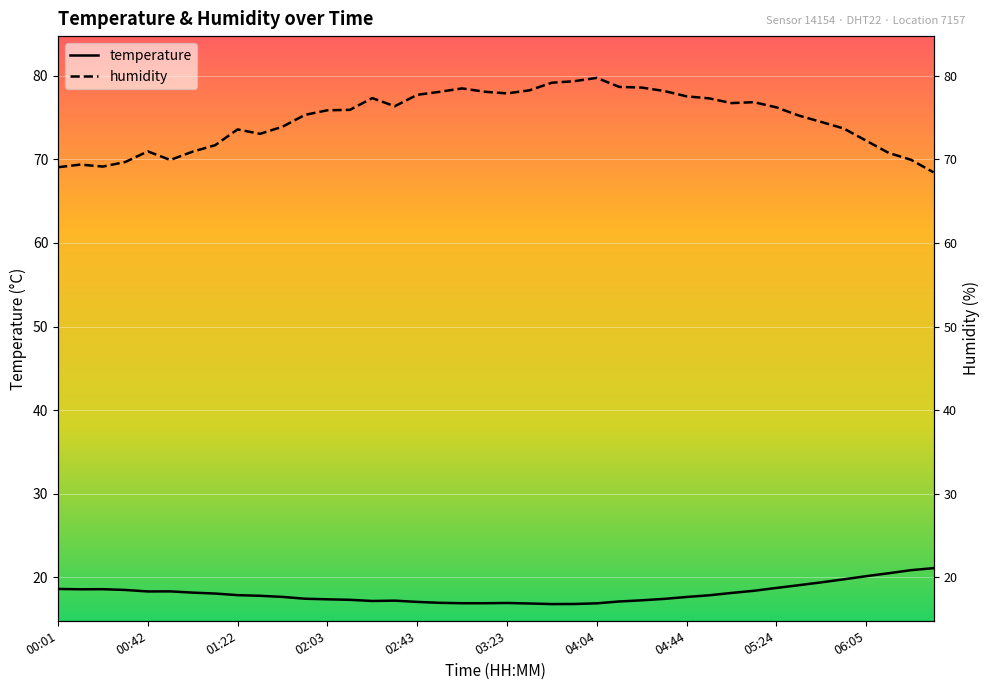

What is the smallest value displayed?

16.8